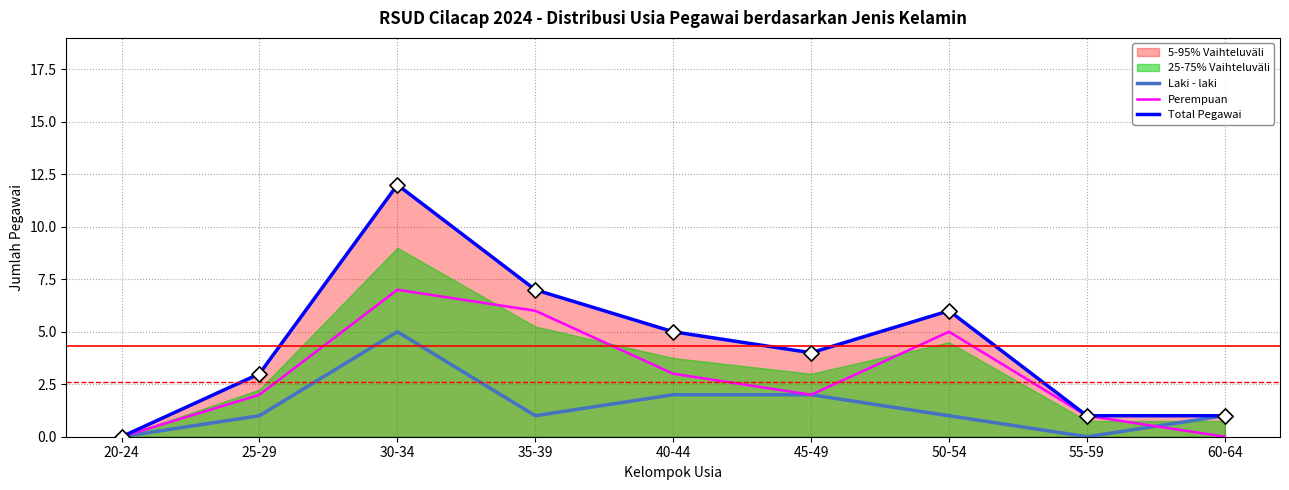

Which series has the largest total across all categories?

Total Pegawai